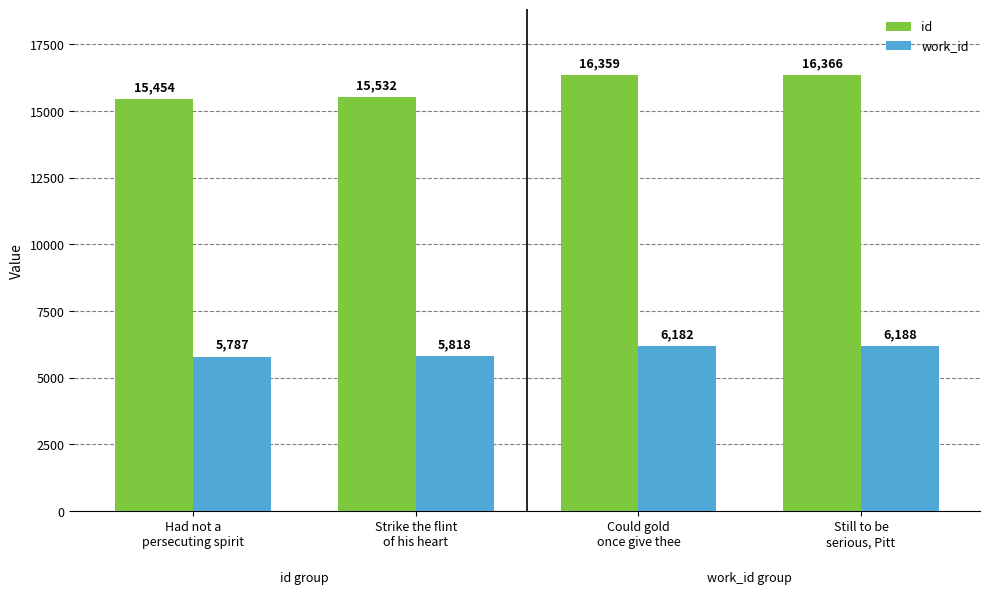

Which category has the highest value in the id series?

Still to be
serious, Pitt